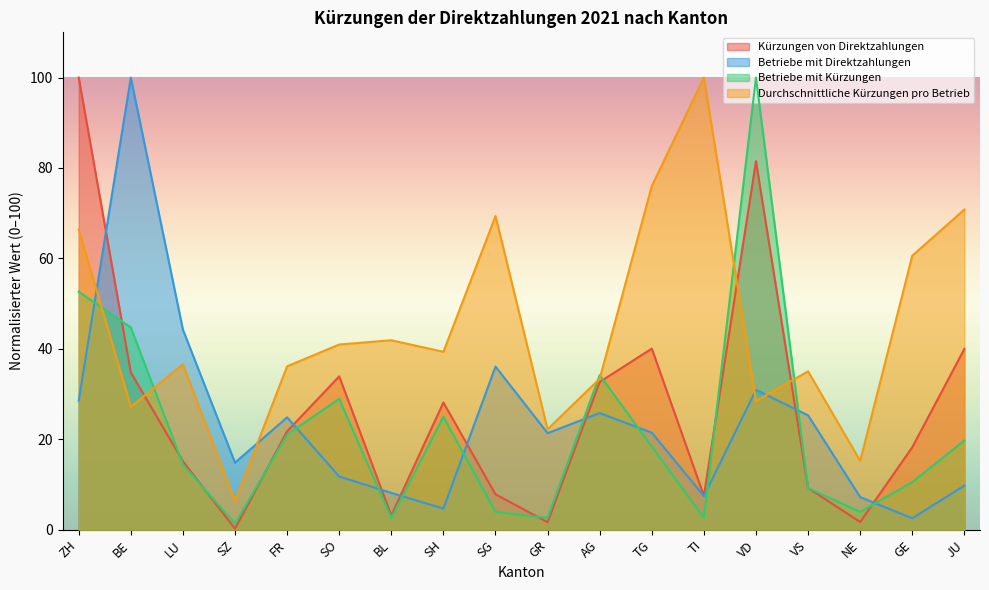

Reading right to left, list all the values displayed in this chart.

Kürzungen von Direktzahlungen: 40.0	18.3	1.7	9.2	81.5	7.5	40.1	32.7	1.7	7.8	28.1	3.2	33.9	21.8	0.2	15.2	34.8	100.0
Betriebe mit Direktzahlungen: 9.8	2.5	7.2	25.3	30.9	7.5	21.5	25.8	21.4	36.1	4.7	8.2	11.8	24.9	14.8	44.3	100.0	28.6
Betriebe mit Kürzungen: 19.7	10.5	3.9	9.2	100.0	2.6	18.4	34.2	2.6	3.9	25.0	2.6	28.9	21.1	1.3	14.5	44.7	52.6
Durchschnittliche Kürzungen pro Betrieb: 70.8	60.6	15.2	35.0	28.5	100.0	76.0	33.4	22.2	69.4	39.4	41.9	41.0	36.1	6.3	36.6	27.2	66.4